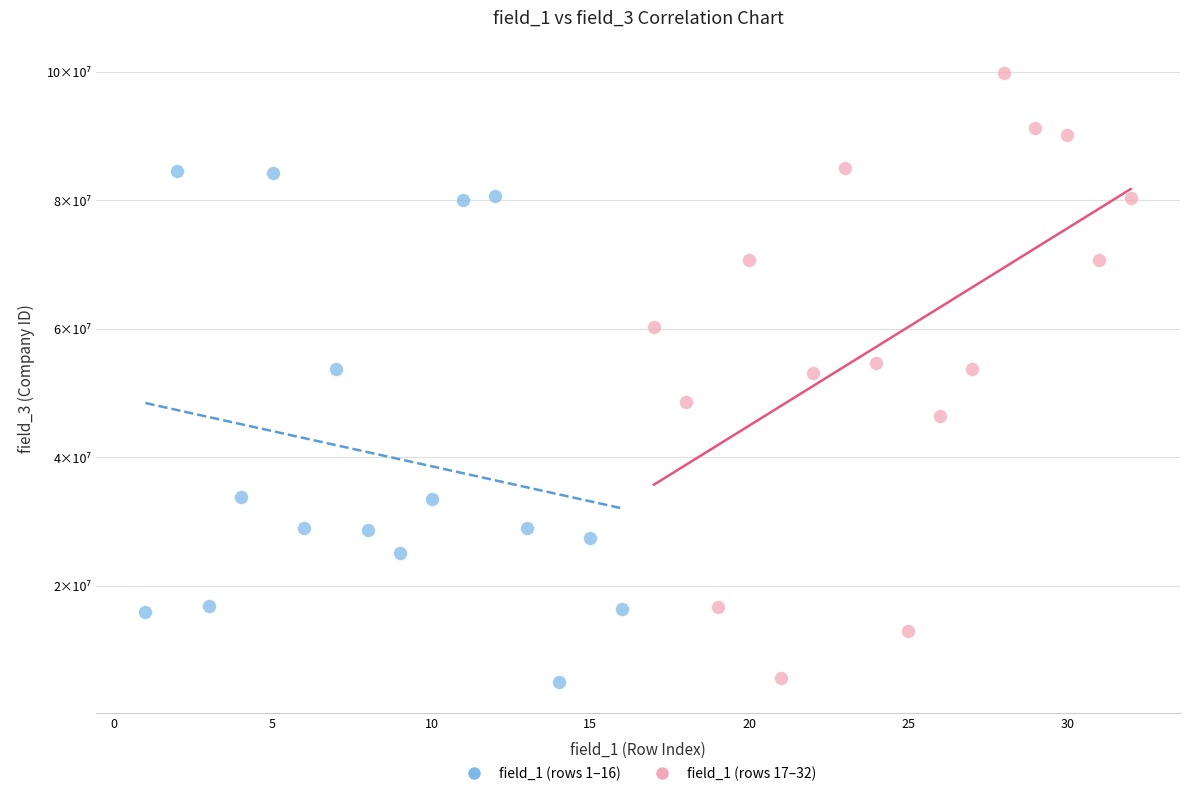

What are all the series names shown in the legend?

field_1 (rows 1–16), field_1 (rows 17–32)